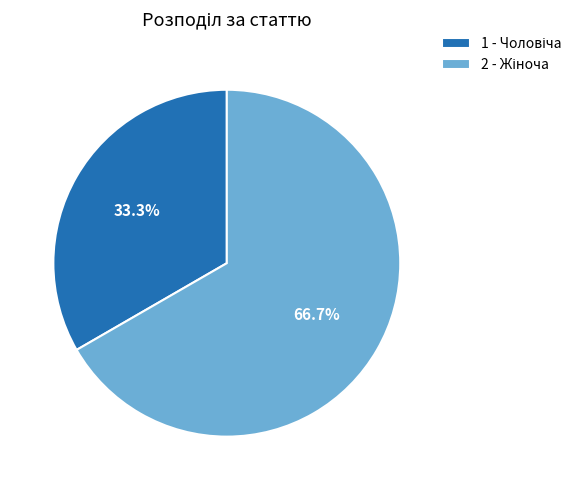

Is there a majority slice in this chart?

Yes